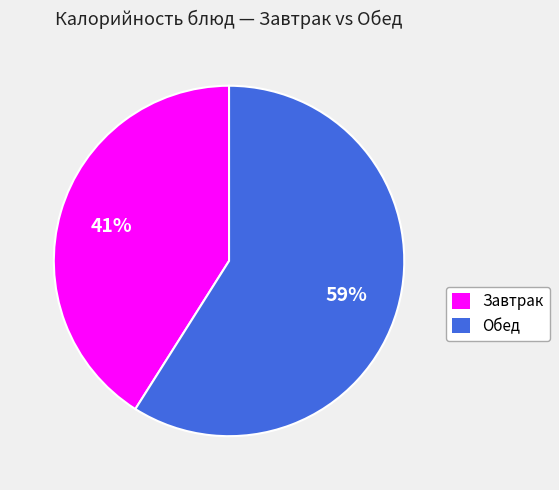

To the nearest percent, what is the difference between the largest and smallest slice percentages?

18%